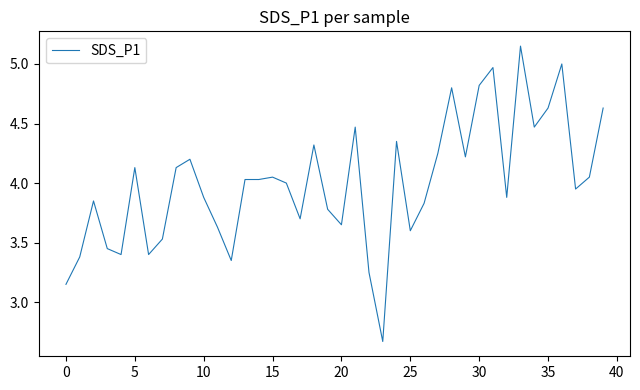

What is the difference between the maximum and minimum values?

2.5